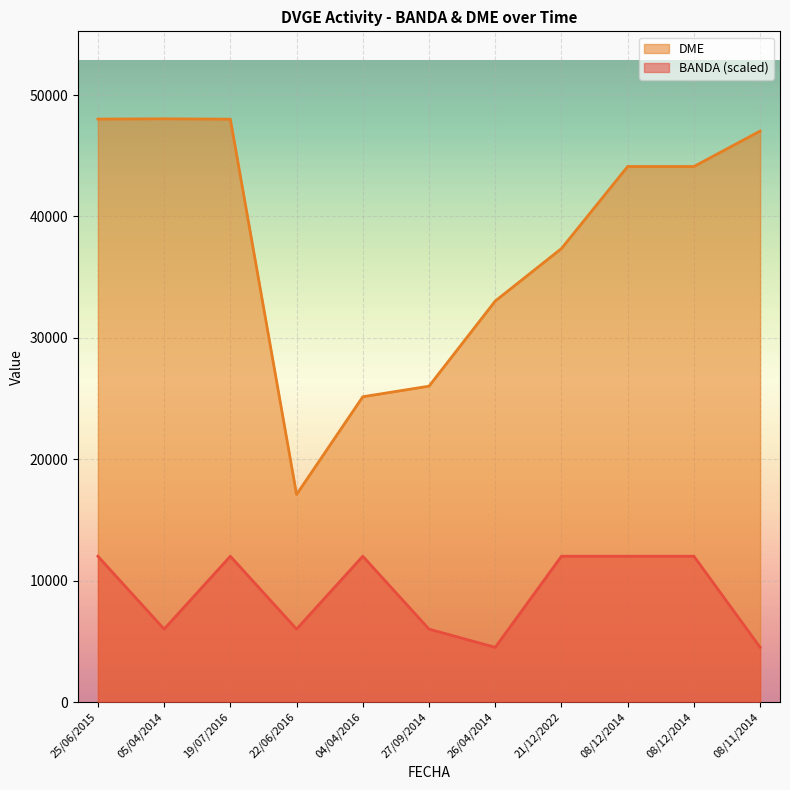

What is the average value of the DME series?

38000.3